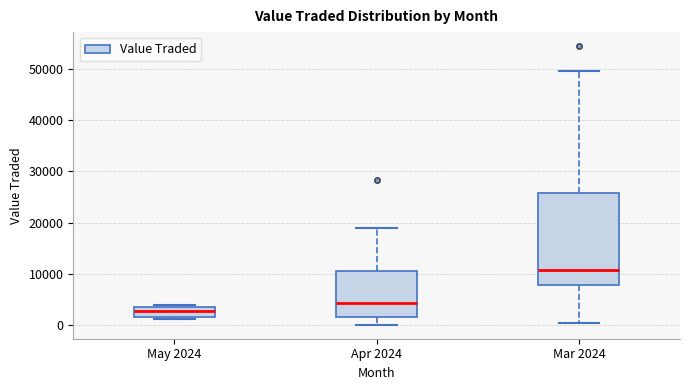

Where is the upper edge of the box for May 2024 on the y-axis? The values are not printed on the chart, so give them approximately, as read against the axis.

3000